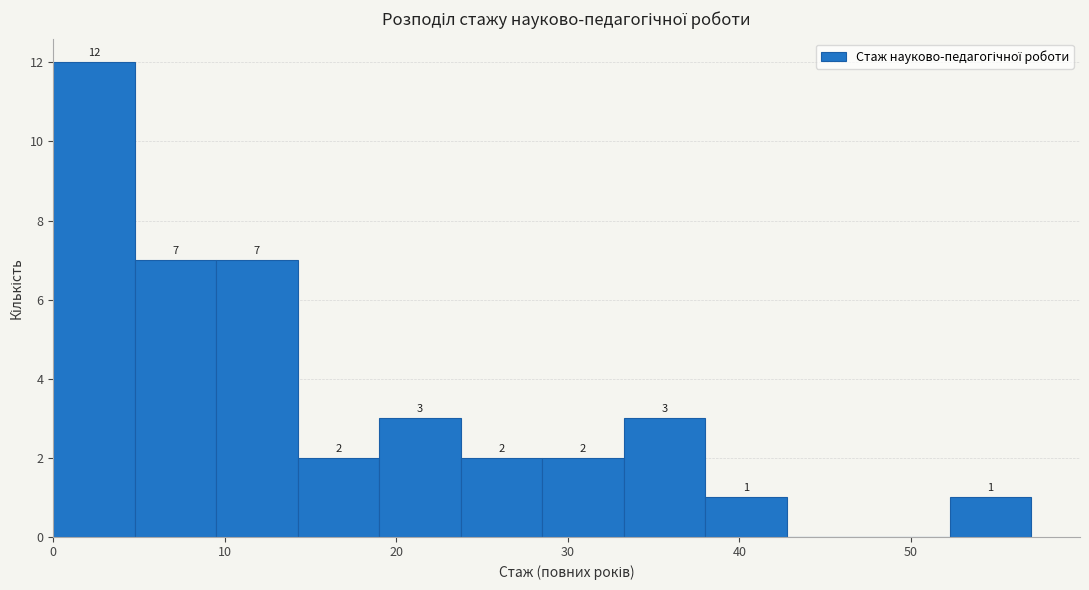

Which range on the x-axis has the tallest bar?

0 to 5